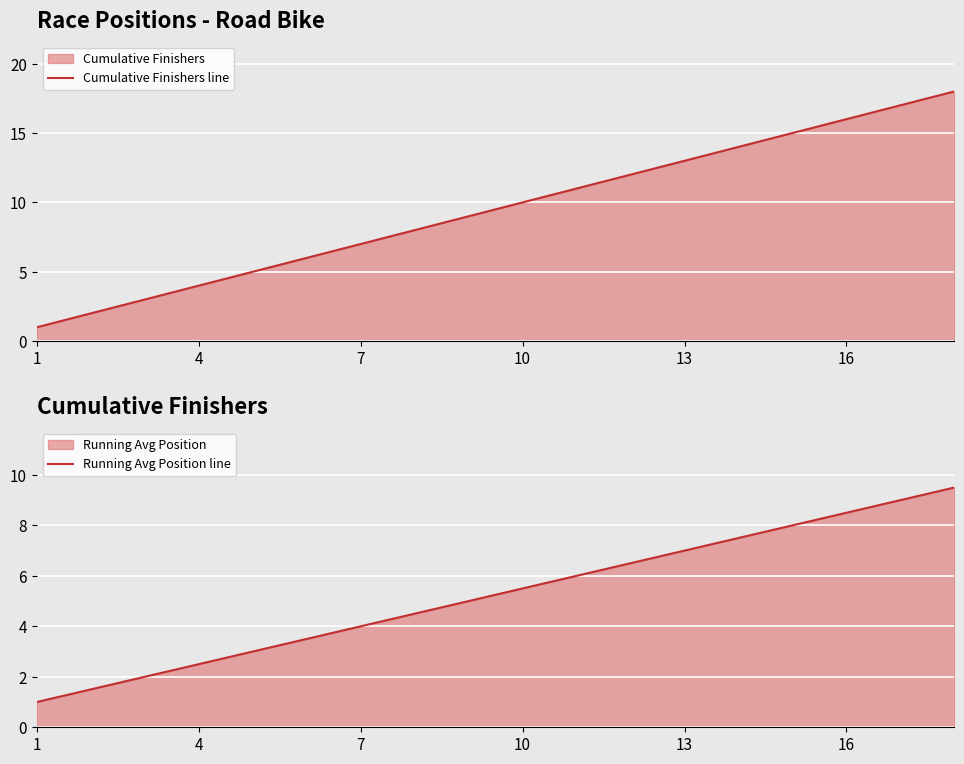

The value of Running Avg Position line at 1 is 1.0. True or false?

True